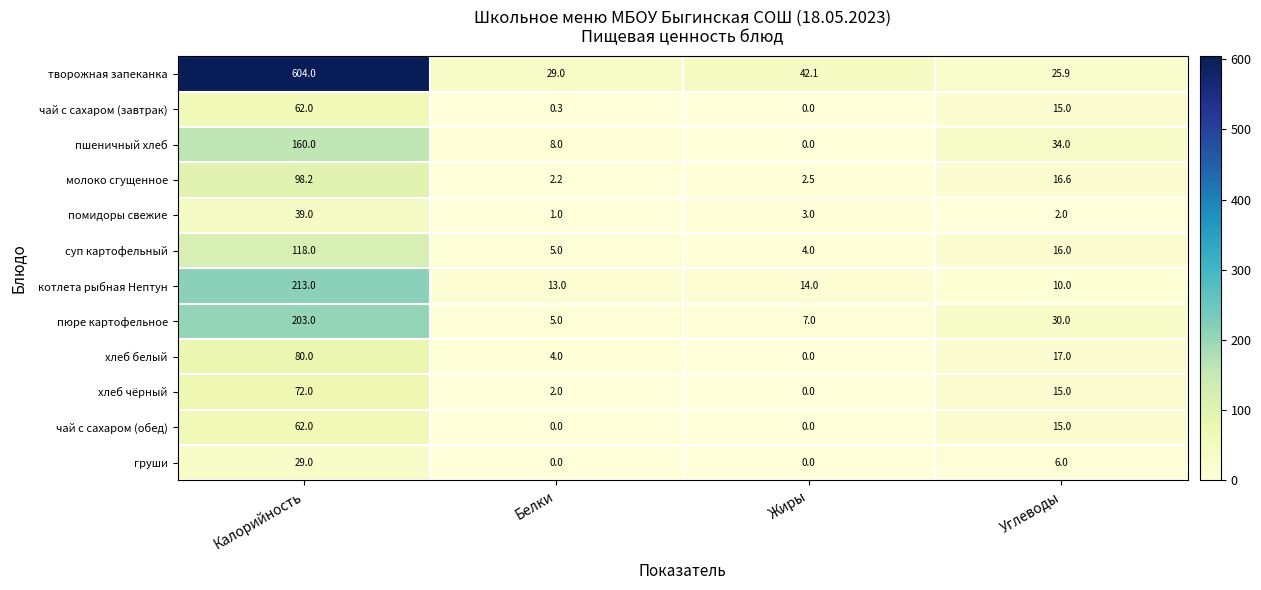

Where is груши nearest to the value 14?

Углеводы